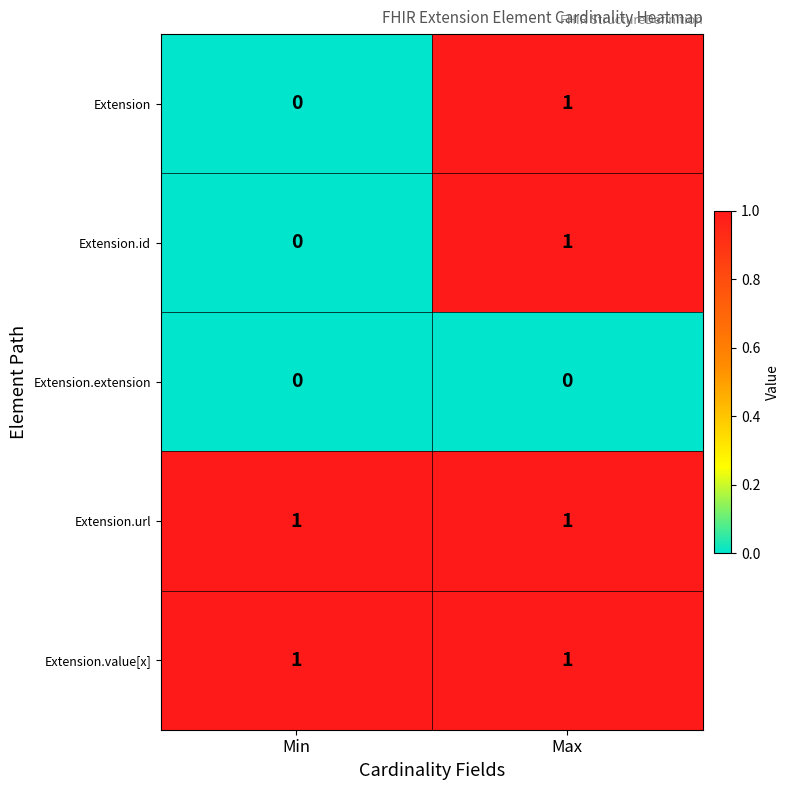

At how many categories does at least one series exceed 0?

2